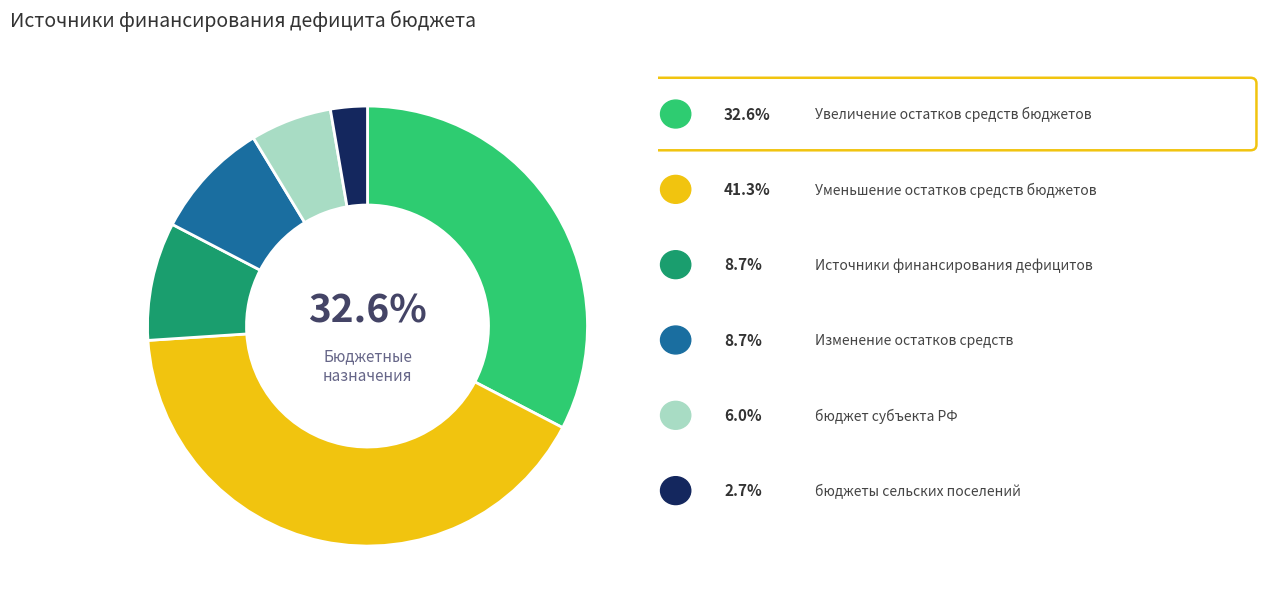

Does any single category account for the majority?

No